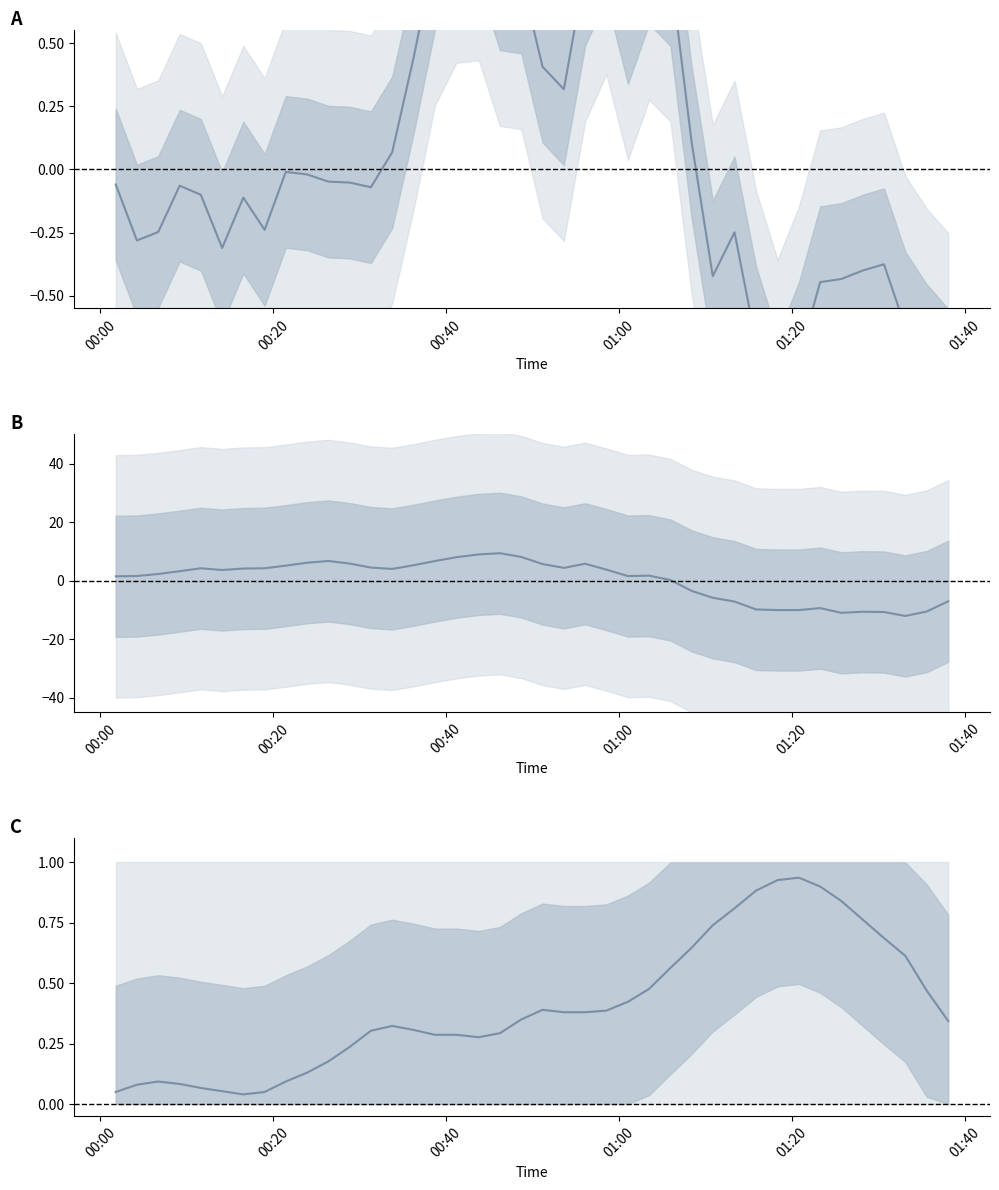

What is the difference between the maximum and minimum values in the SDS_P1 (normalized) series?

2.0